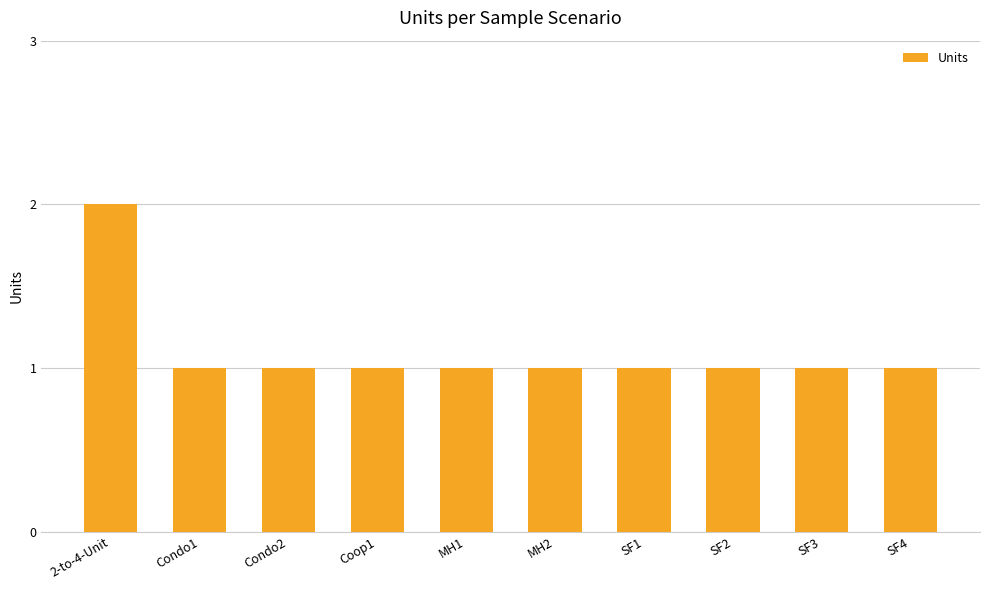

Approximately how many times larger is the value at MH1 compared to Condo1?

1.0